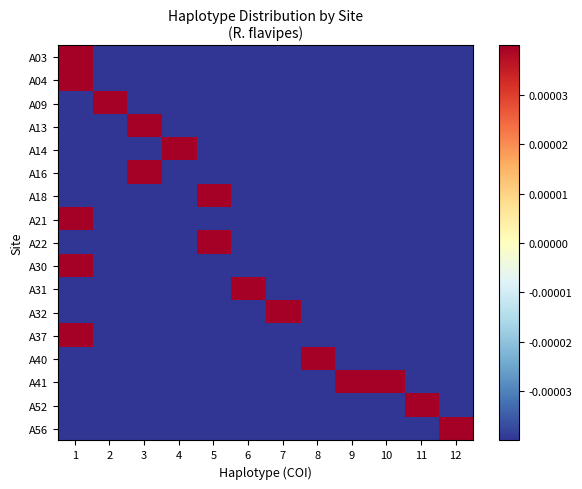

At 9, list the series in order from smallest to largest.

A03, A04, A09, A13, A14, A16, A18, A21, A22, A30, A31, A32, A37, A40, A52, A56, A41